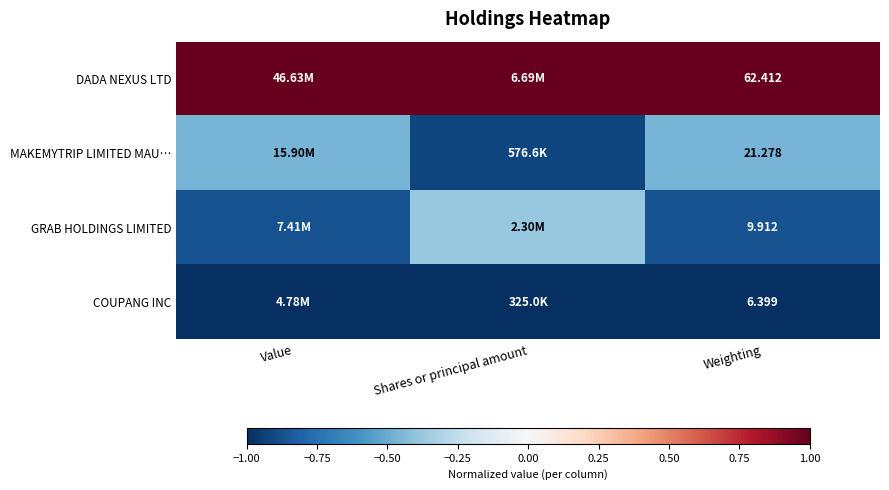

What is the total value across all series at Value?

-1.3